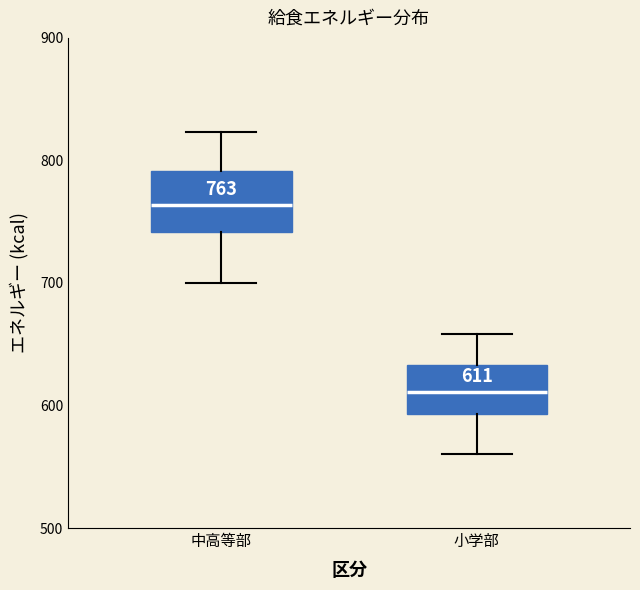

Which box's median line is the highest?

中高等部